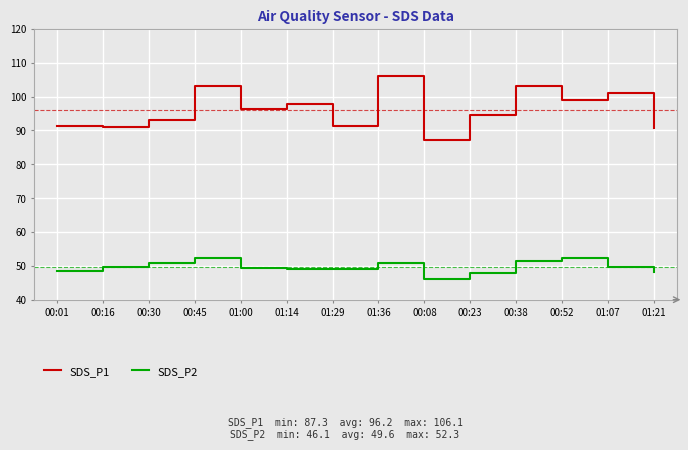

What is the minimum value shown in the chart?

46.1